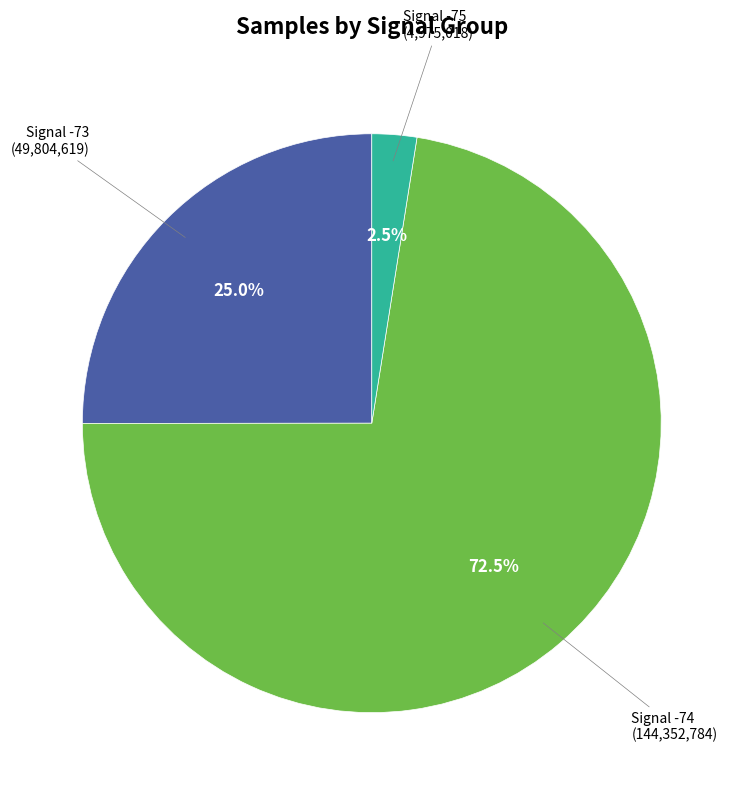

How many segments does this pie chart have?

3